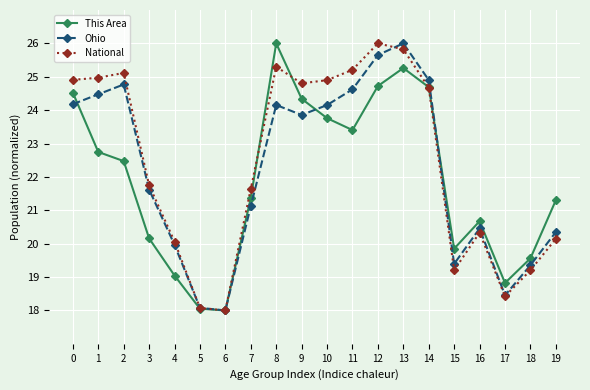

Count the number of data series in this chart.

3